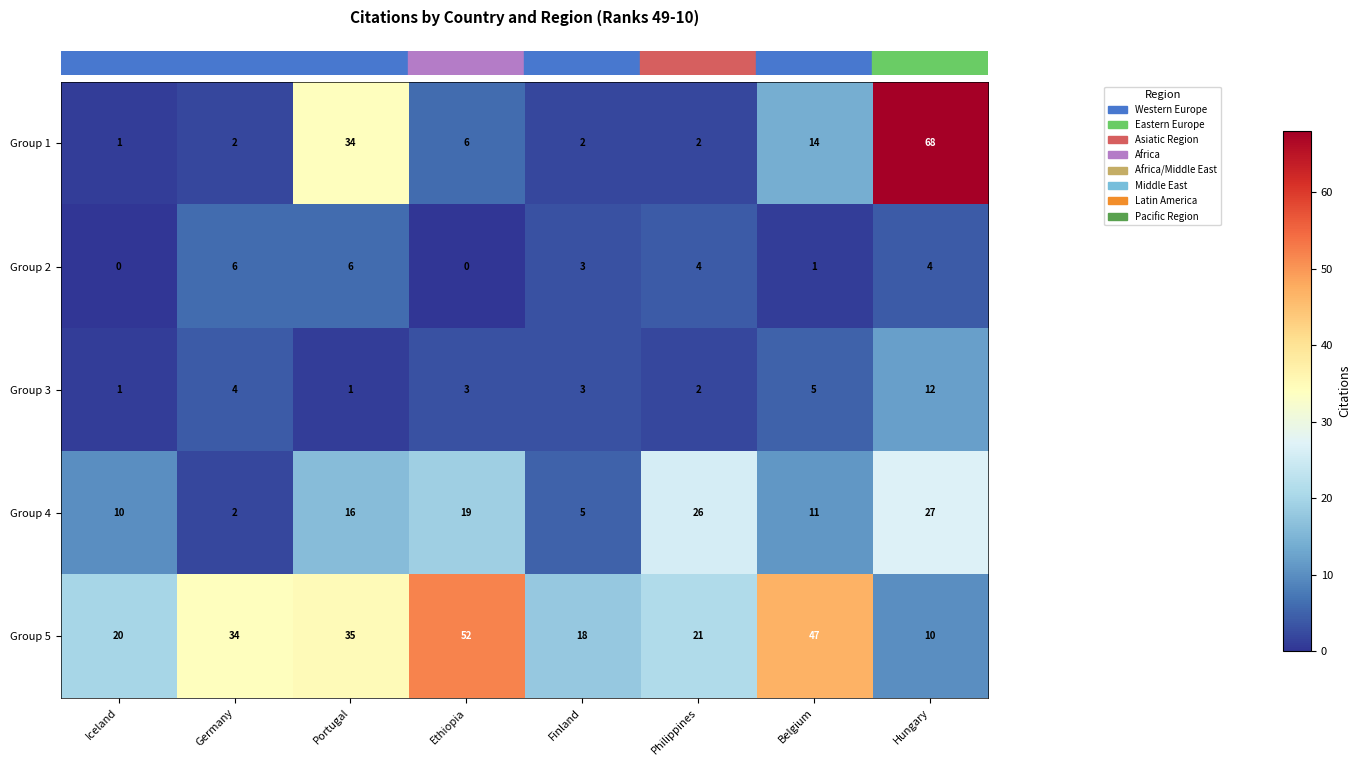

True or false: Group 2 has a value of -3 at Iceland.

False